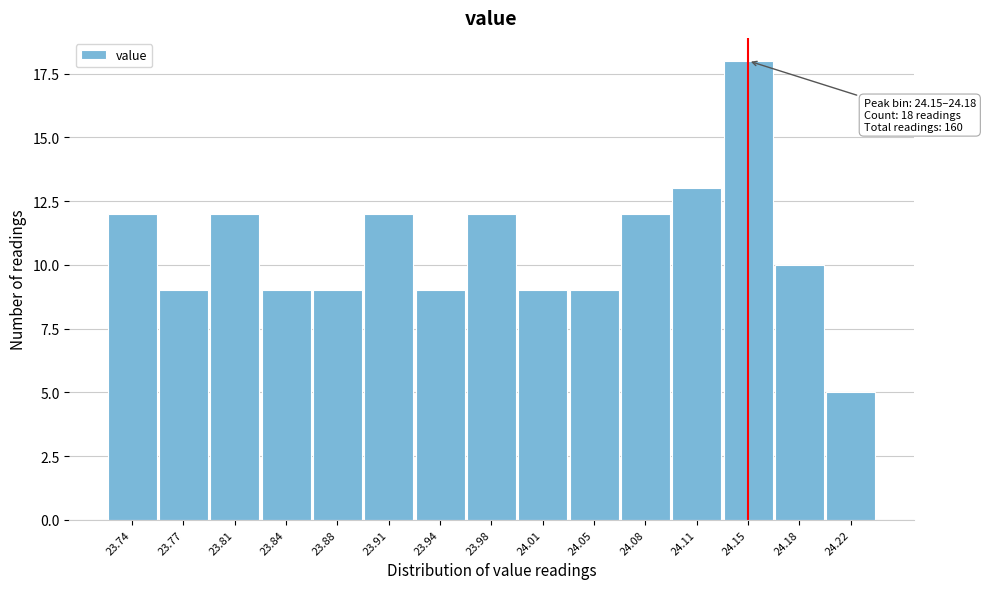

Reading right to left, transcribe all the data shown in this chart.

24.22=5	24.18=10	24.15=18	24.11=13	24.08=12	24.05=9	24.01=9	23.98=12	23.94=9	23.91=12	23.88=9	23.84=9	23.81=12	23.77=9	23.74=12